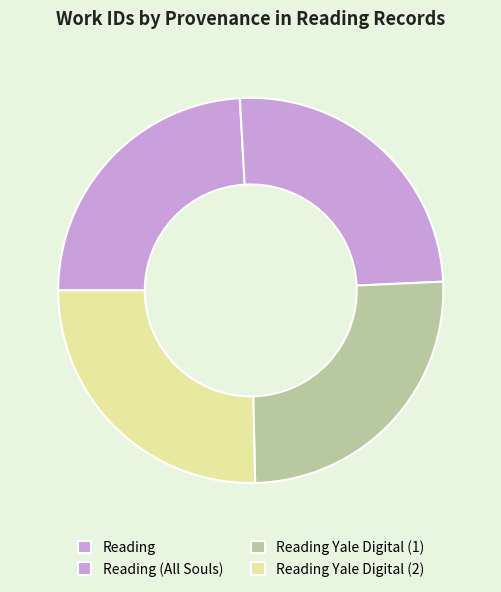

How many segments does this pie chart have?

4